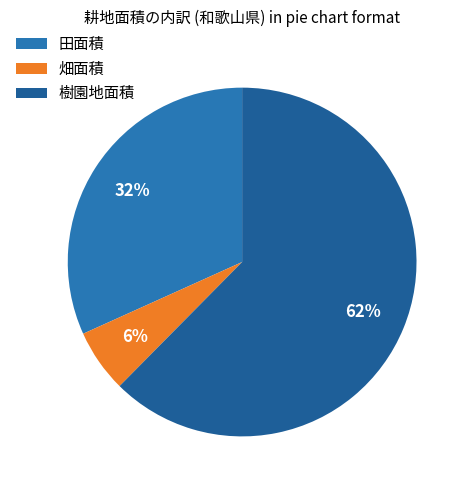

Combined, do 畑面積 and 田面積 account for over 50%?

No